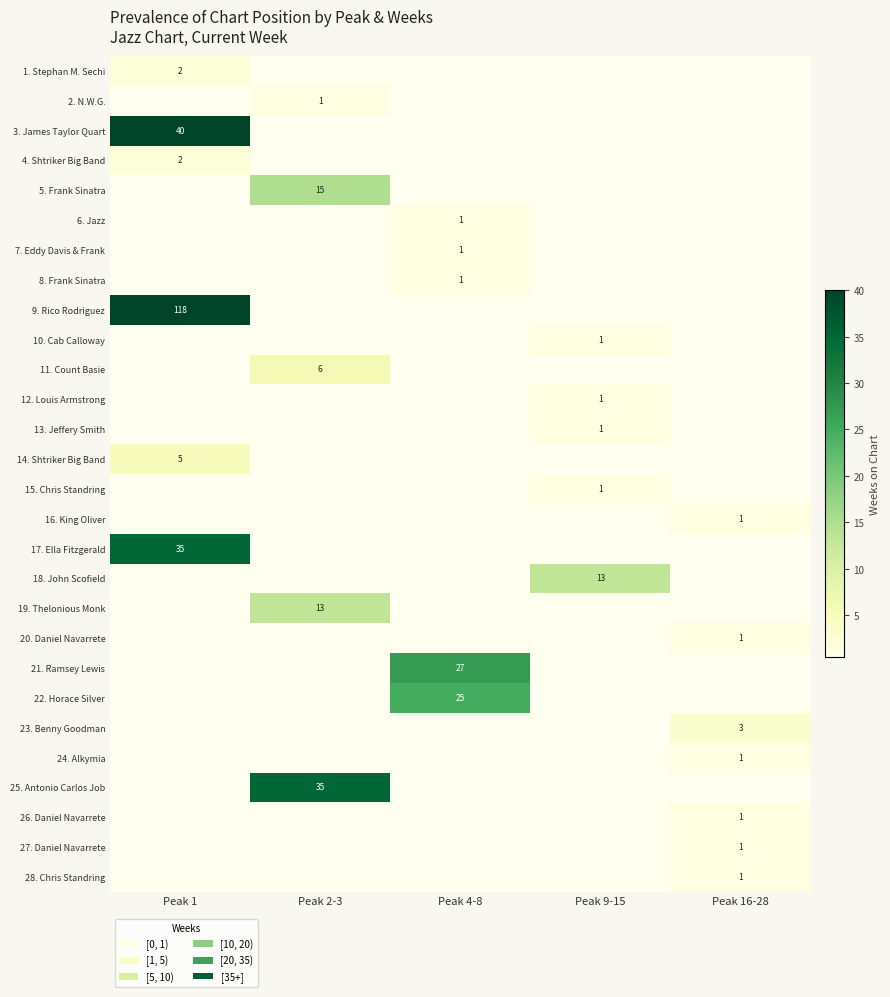

The 23. Benny Goodman series shows 3 at Peak 16-28. True or false?

True